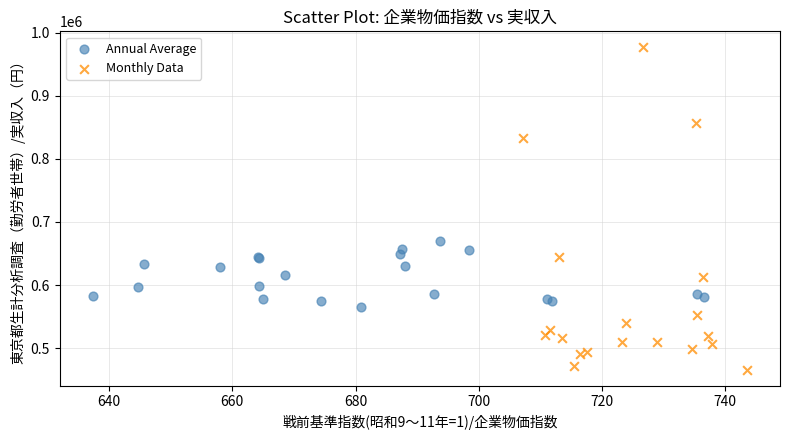

Which series contains the lowest Y value?

Monthly Data